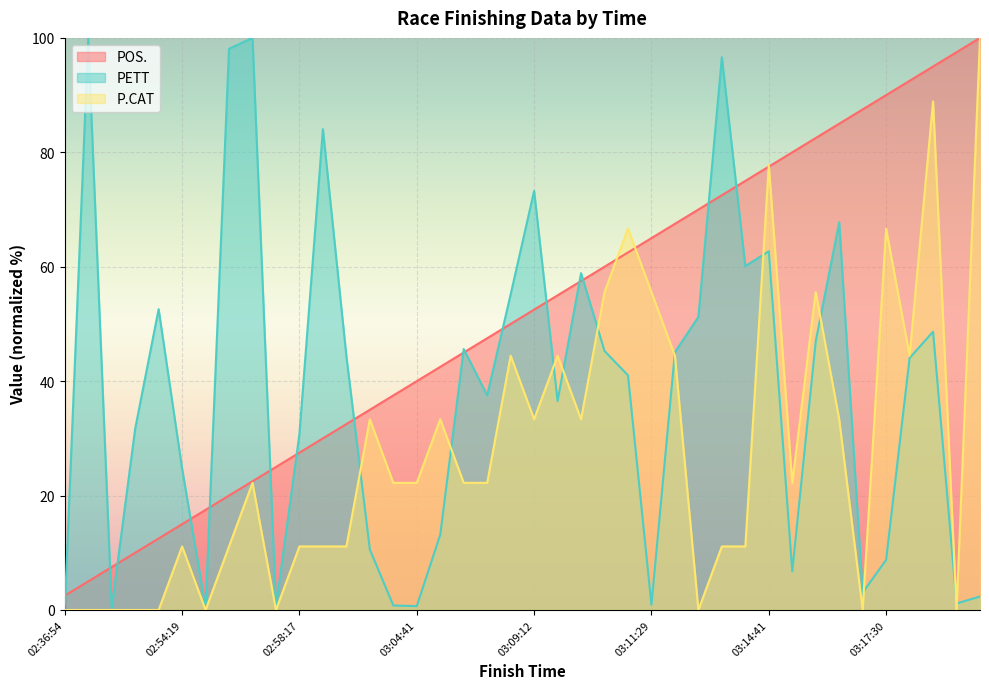

What is the maximum value shown in the chart?

100.0